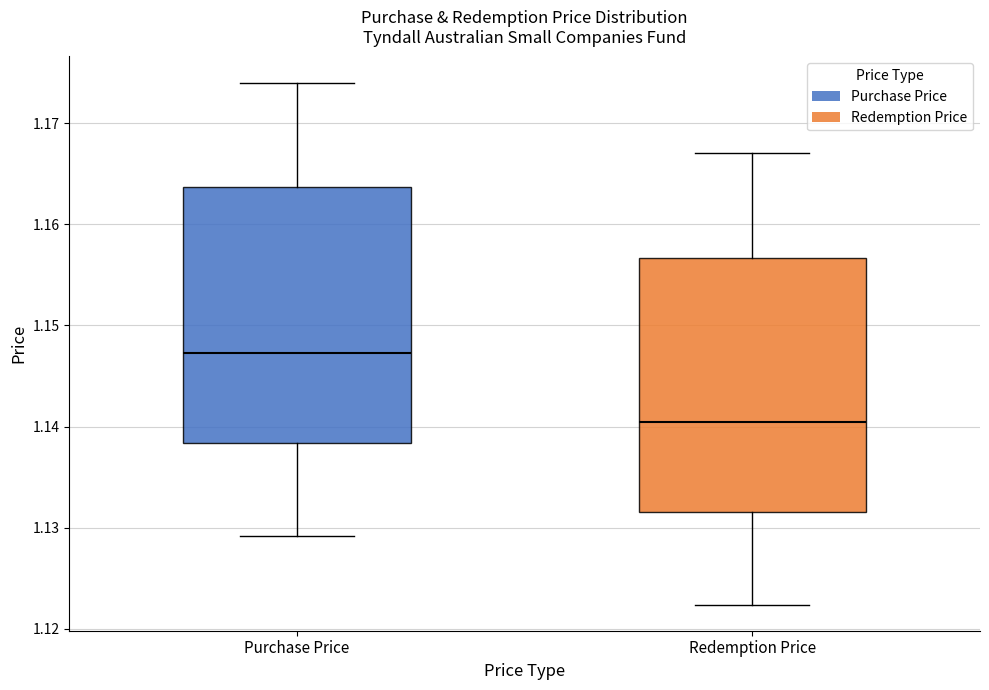

Reading left to right, read every box against the y-axis: the position of its median line, the range the box covers, and the ends of its whiskers. The values are not printed on the chart, so give them approximately, as read against the axis.

Purchase Price: median 1.147, box 1.138 to 1.164, whiskers 1.129 to 1.174
Redemption Price: median 1.140, box 1.132 to 1.157, whiskers 1.122 to 1.167